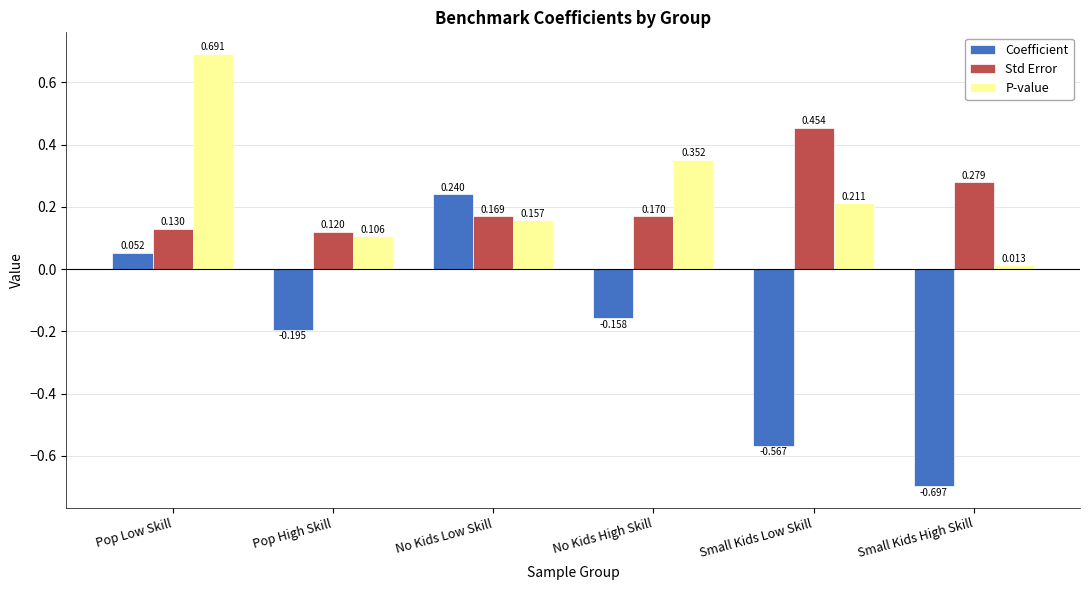

At which label is Coefficient closest to 0?

Pop Low Skill